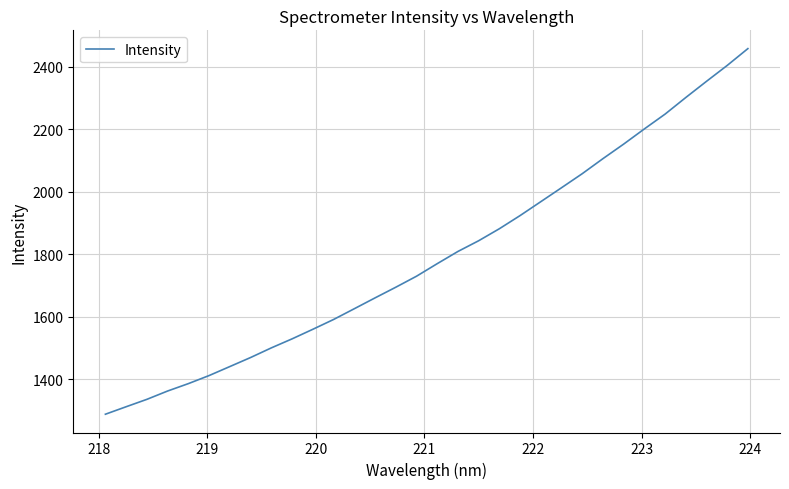

What is the smallest value displayed?

1287.8